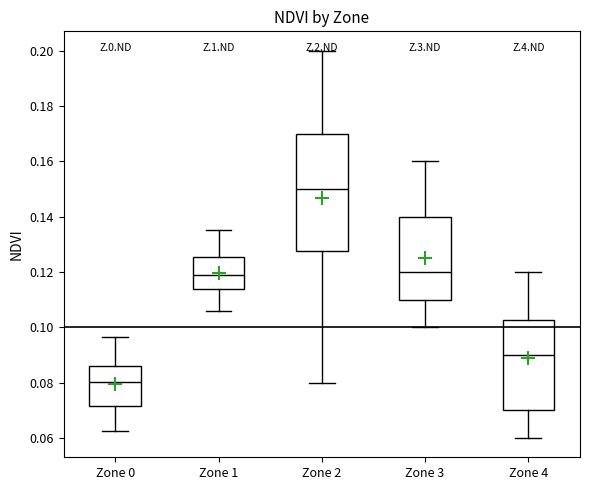

Comparing the boxes themselves (not the whiskers), which one is the tallest?

Zone 2